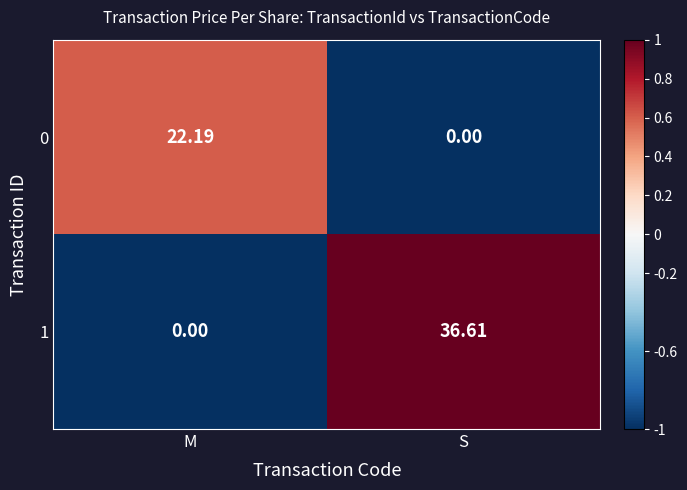

At which label is 0 closest to 11?

S